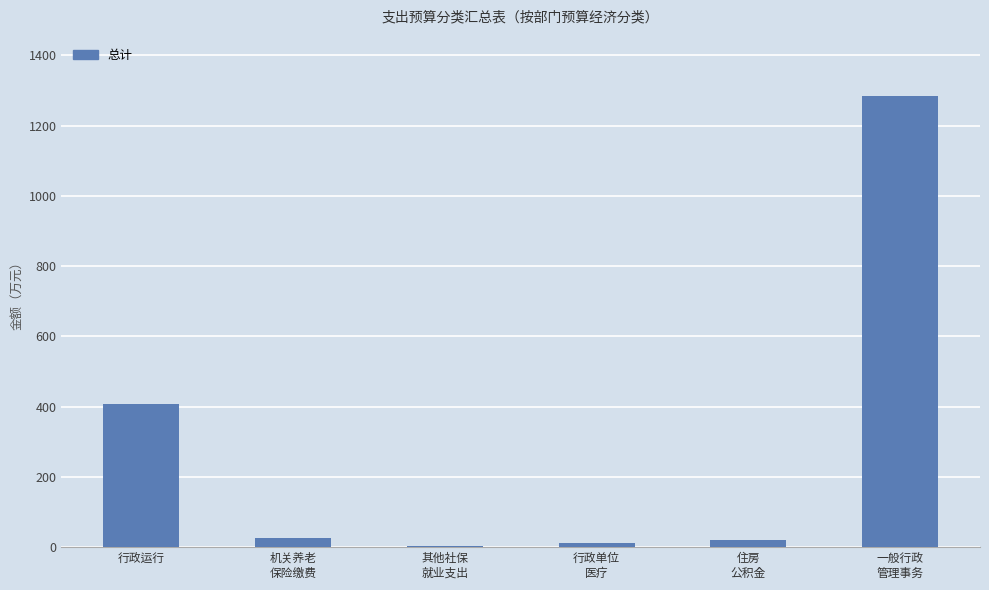

What is the difference between the values at 住房
公积金 and 其他社保
就业支出?

16.6